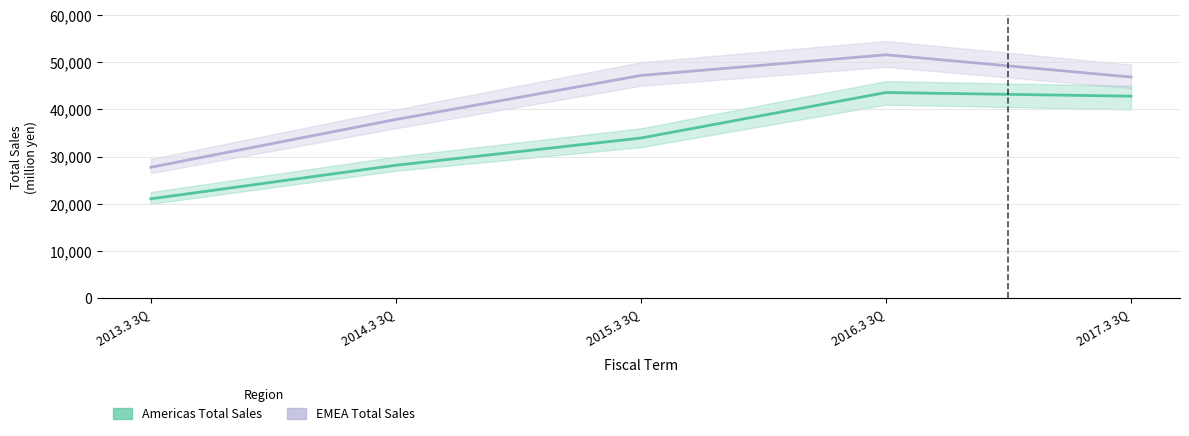

What is the sum of the Americas Total Sales values at 2014.3 3Q and 2015.3 3Q?

62099